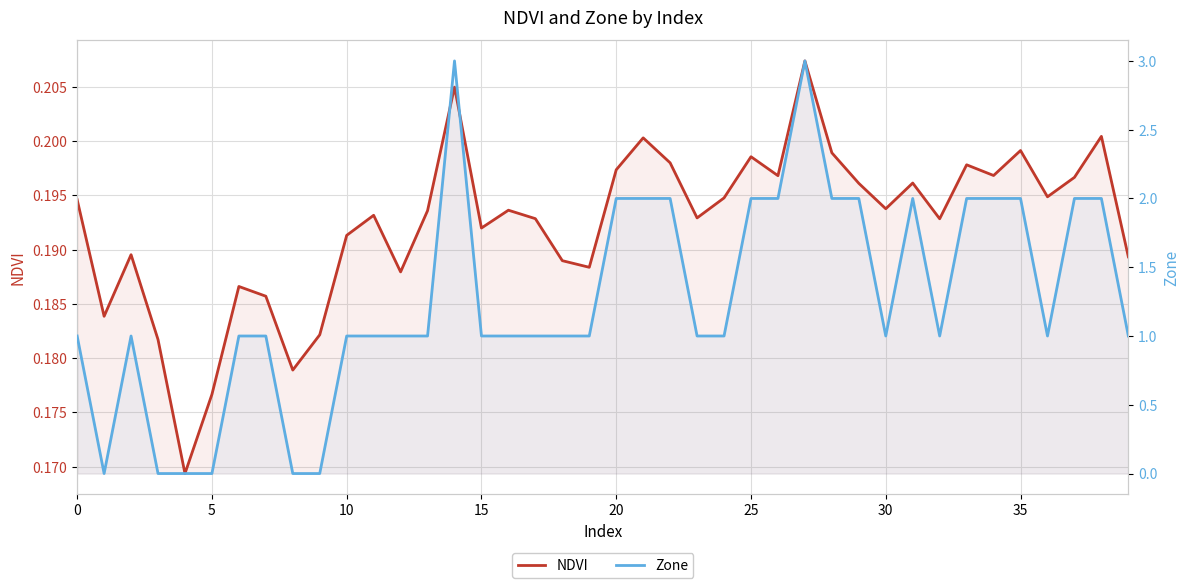

Which series has the widest spread of values?

Zone